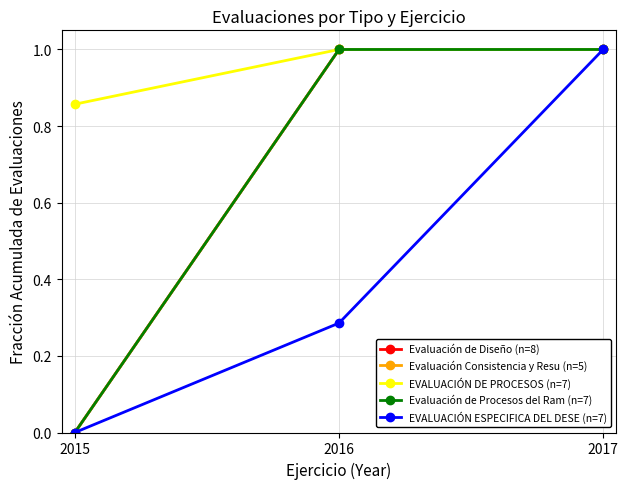

Which series changed the most between 2015 and 2017?

Evaluación de Diseño (n=8)